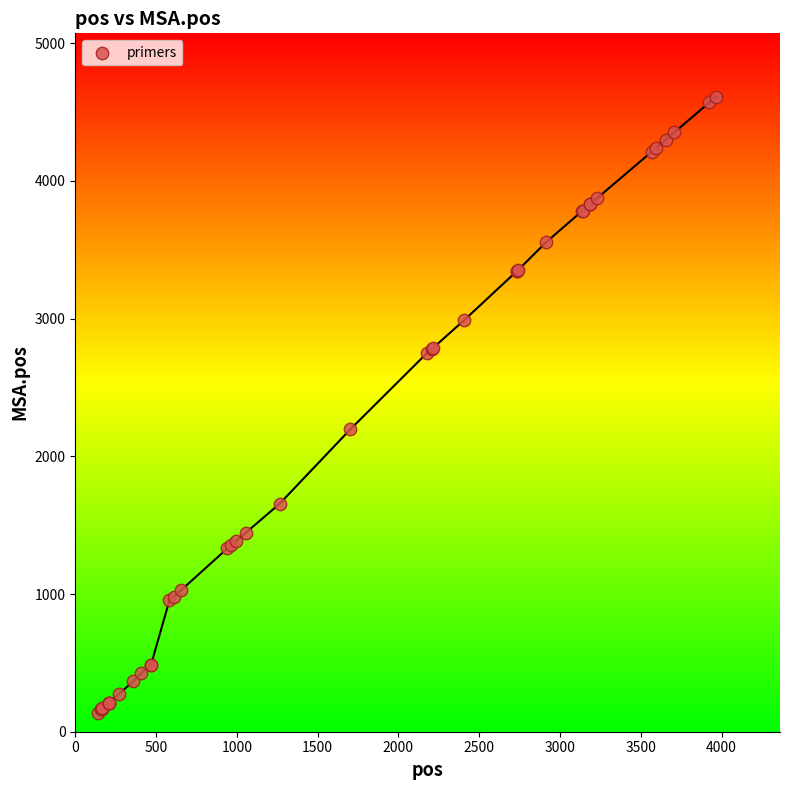

What Y value in the scatter plot is closest to 2375?

2197